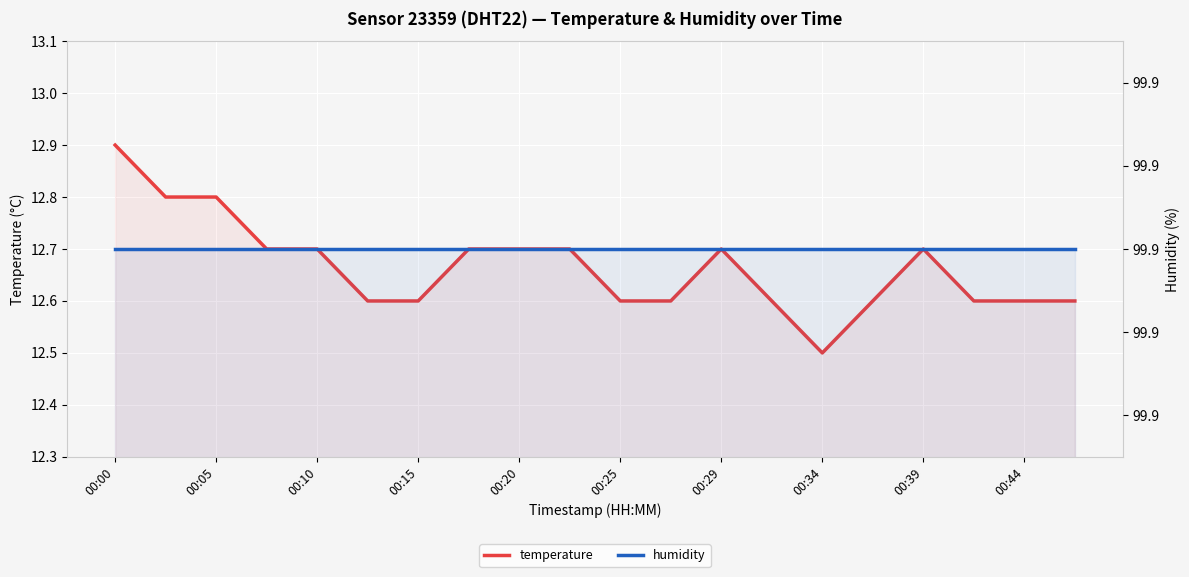

Where is humidity nearest to the value 99?

00:00